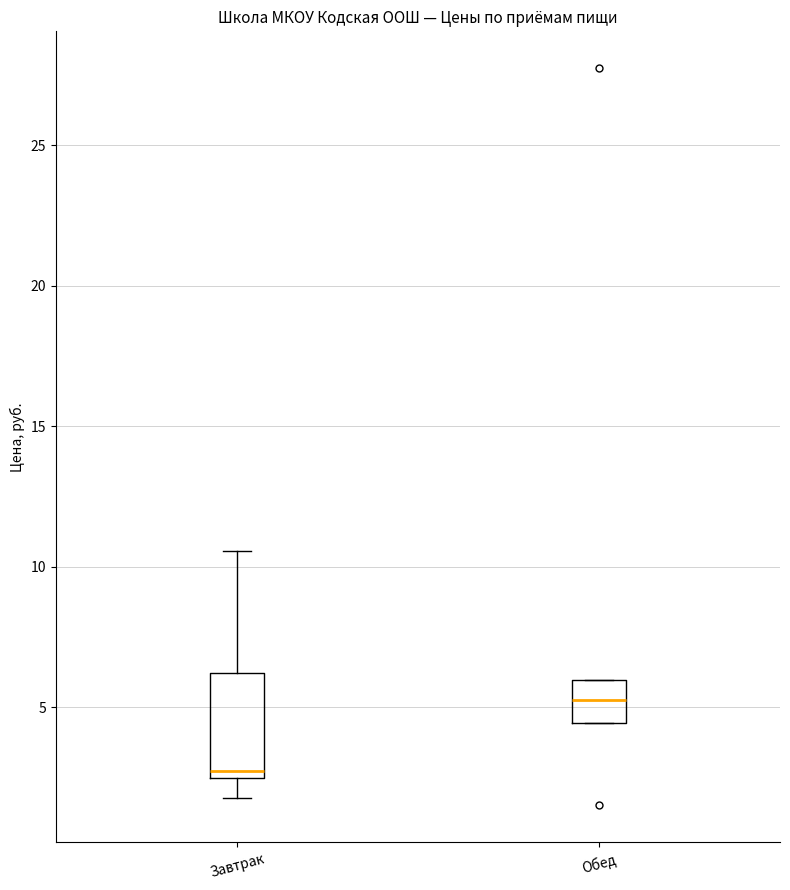

Reading left to right, read every box against the y-axis: the position of its median line, the range the box covers, and the ends of its whiskers. The values are not printed on the chart, so give them approximately, as read against the axis.

Завтрак: median 2.5 (just above the box's lower edge), box 2.5 to 6.0, whiskers 2.0 to 10.5
Обед: median 5.5, box 4.5 to 6.0, whiskers 4.5 to 6.0